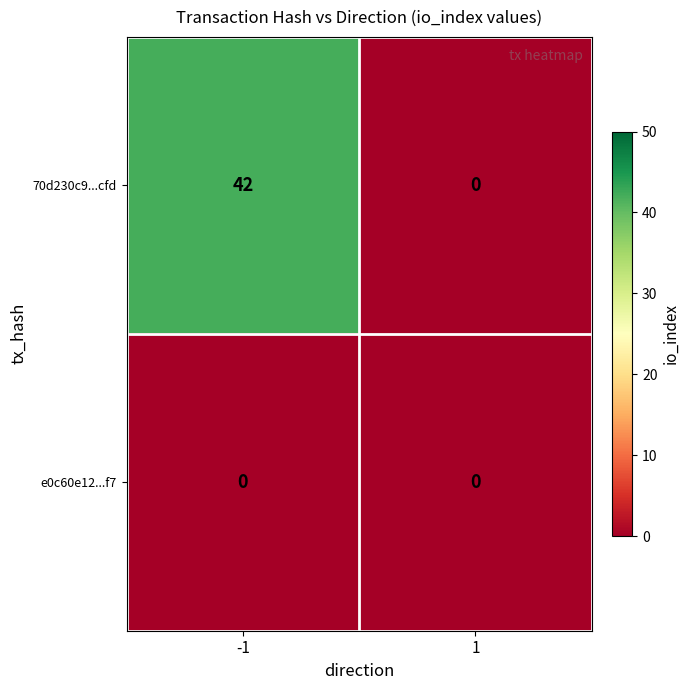

Reading left to right, transcribe all the data shown in this chart.

70d230c9...cfd: 42	0
e0c60e12...f7: 0	0